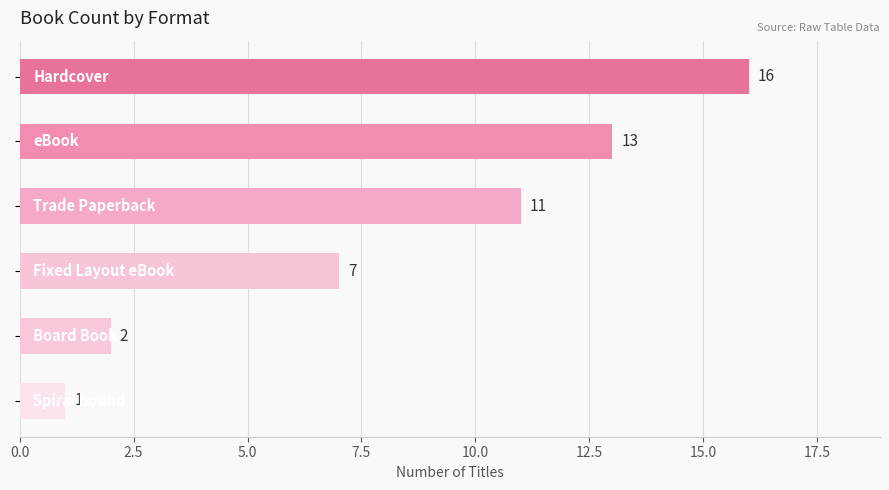

What is the value of the 3rd bar from the top?

11